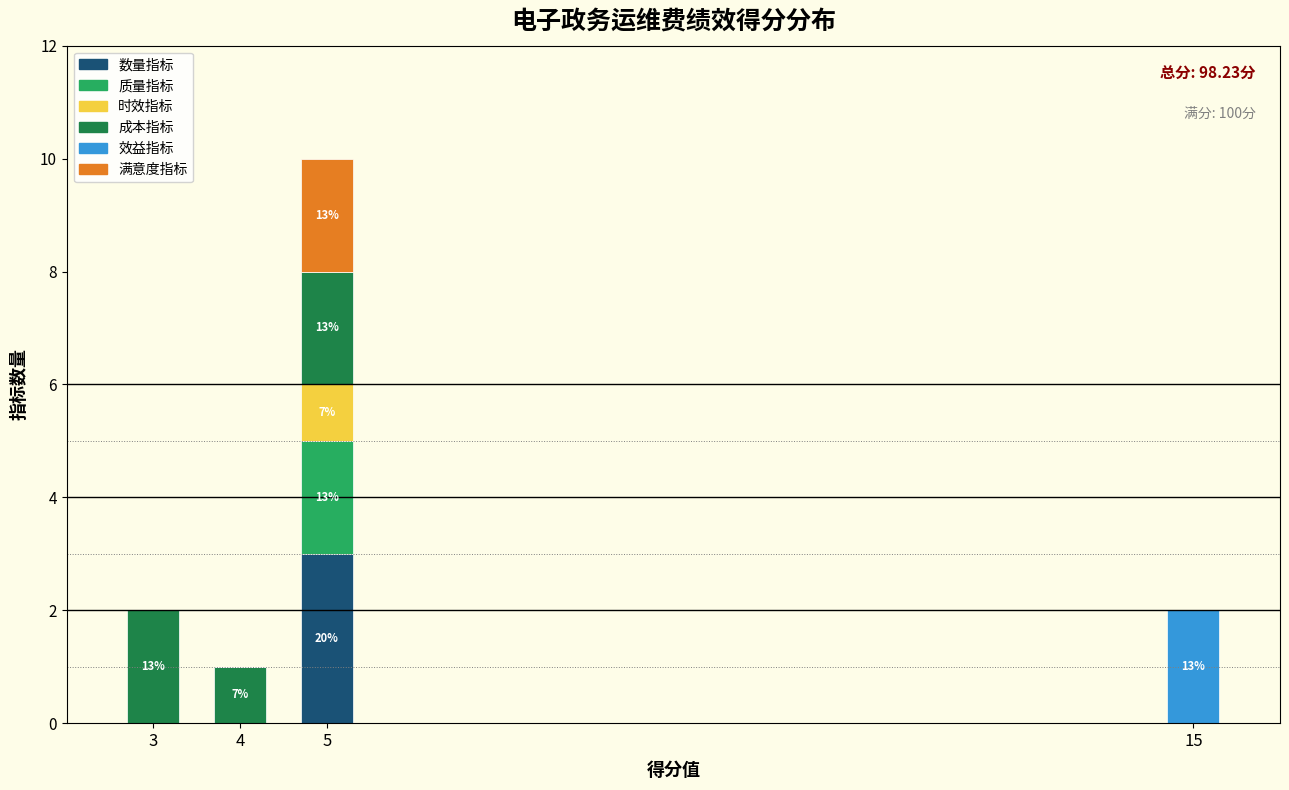

Reading left to right, what are the values for 数量指标?

3=0	4=0	5=3	15=0